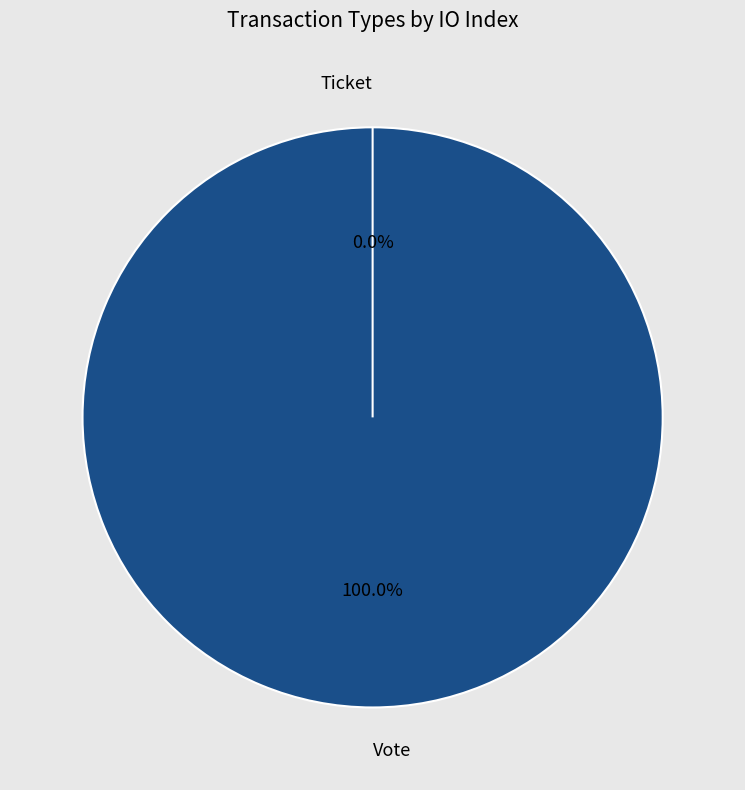

The Vote slice represents 89% of the pie. True or false?

False